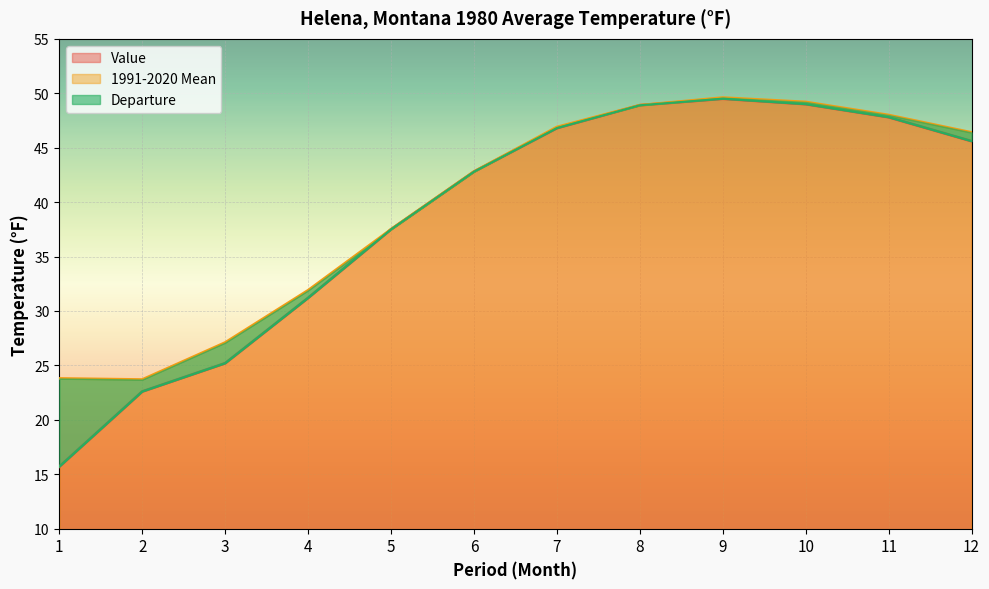

What is the difference between the Value values at 9 and 12?

3.9